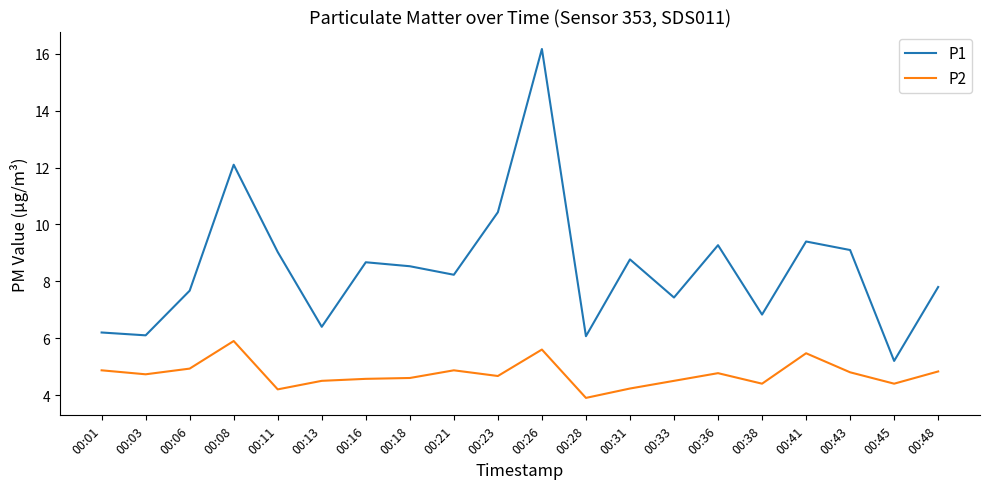

What is the sum of all P2 values?

94.7